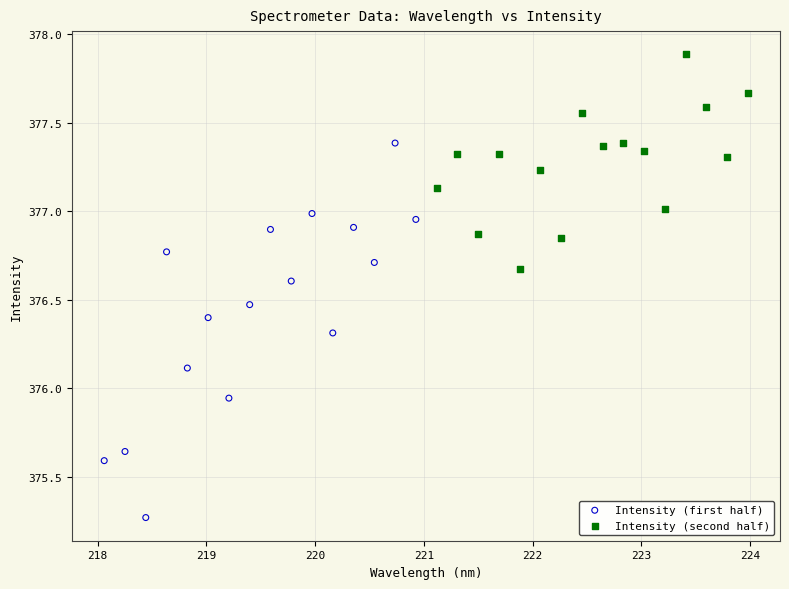

Which series contains the highest Y value?

Intensity (second half)